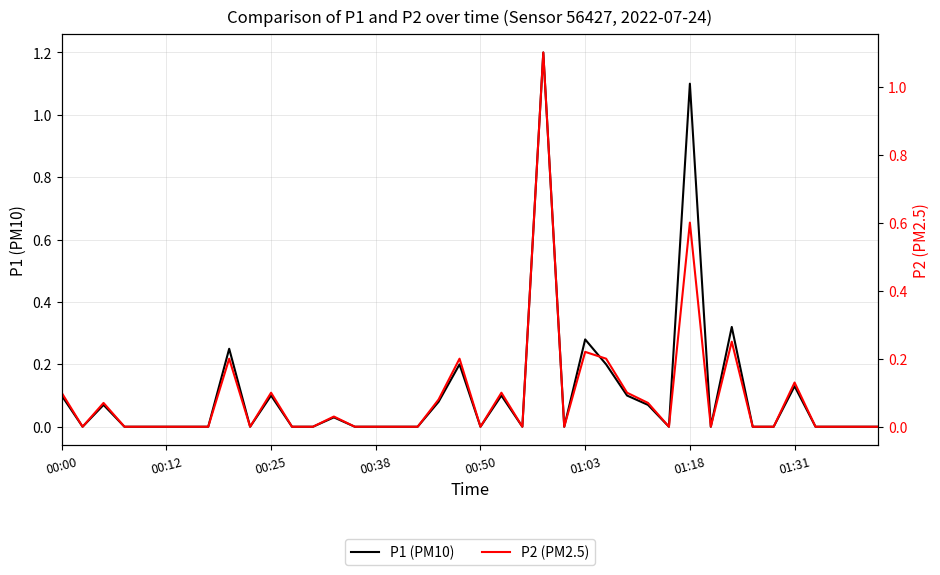

What is the label of the 8th point from the left?

01:31